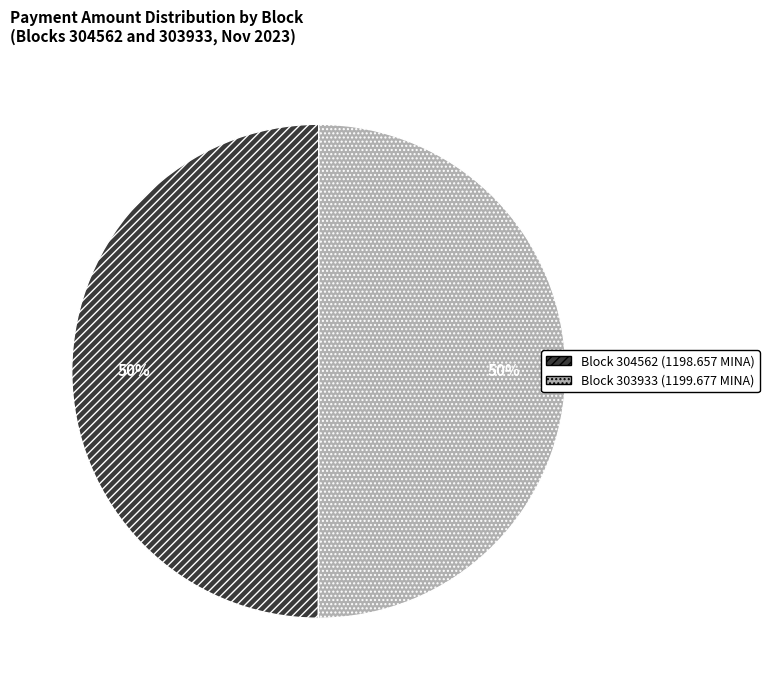

Do Block 303933 (1199.677 MINA) and Block 304562 (1198.657 MINA) together represent more than half of the pie?

Yes